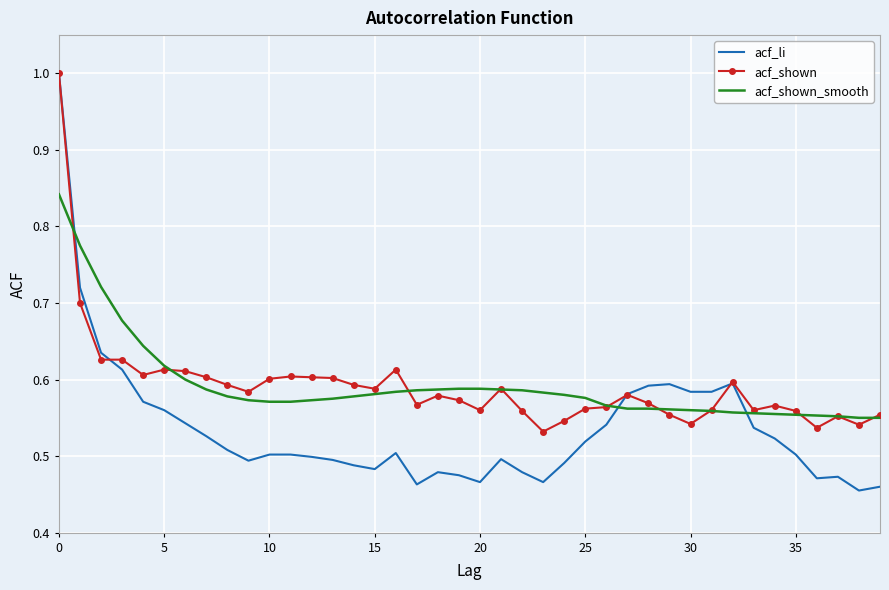

Which series has the widest spread of values?

acf_li